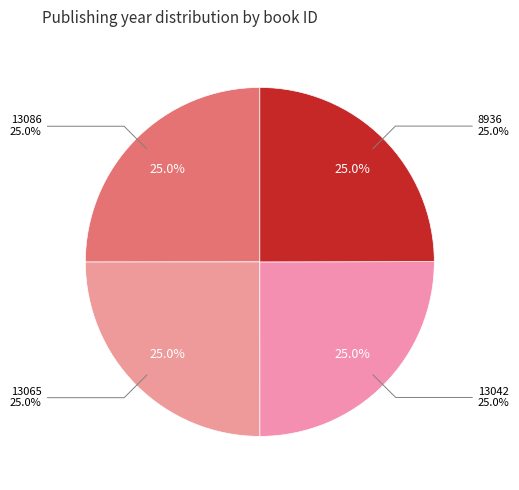

Is 8936 the majority of the pie?

No